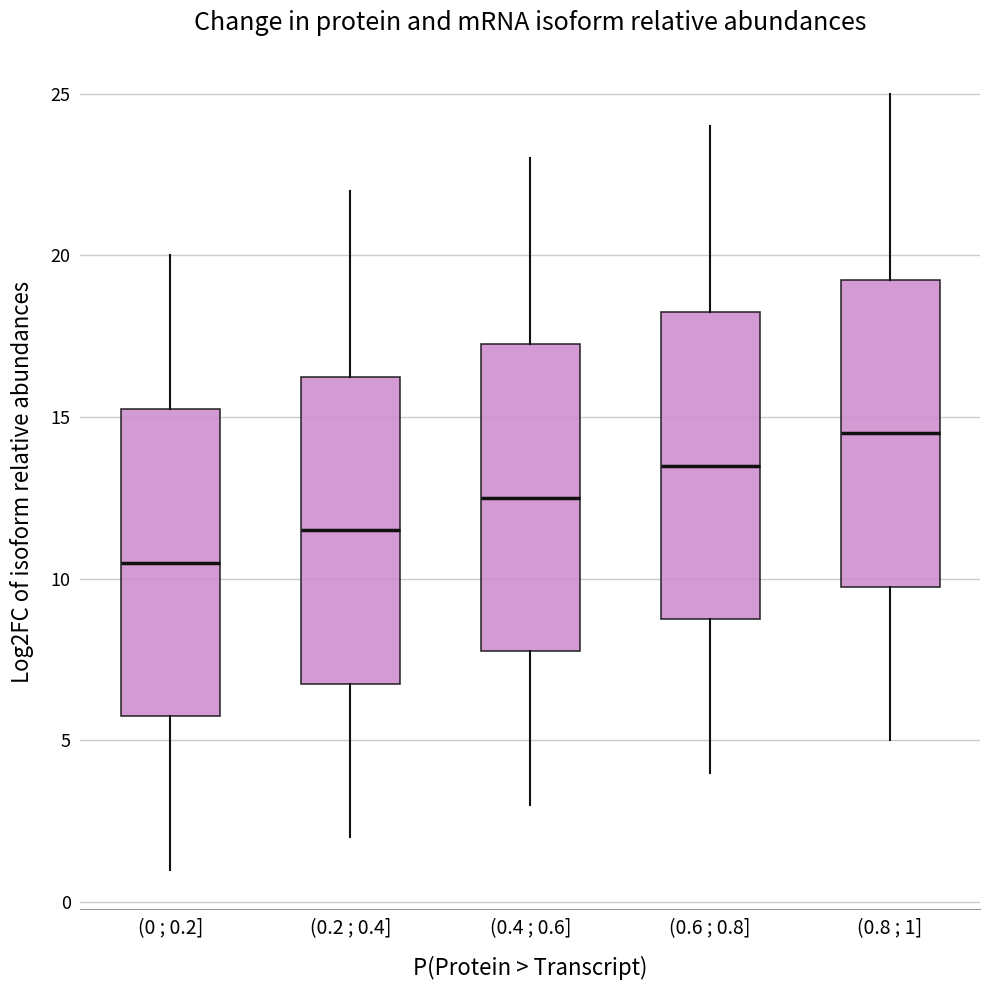

Where is the lower edge of the box for (0 ; 0.2] on the y-axis? The values are not printed on the chart, so give them approximately, as read against the axis.

6.0